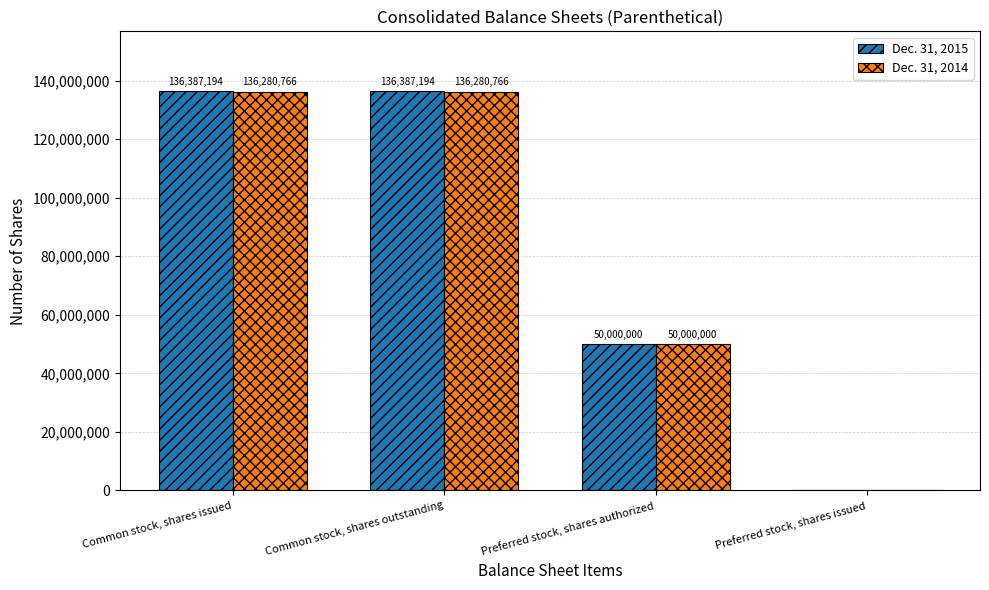

True or false: Dec. 31, 2014 has a value of 181163526 at Common stock, shares issued.

False